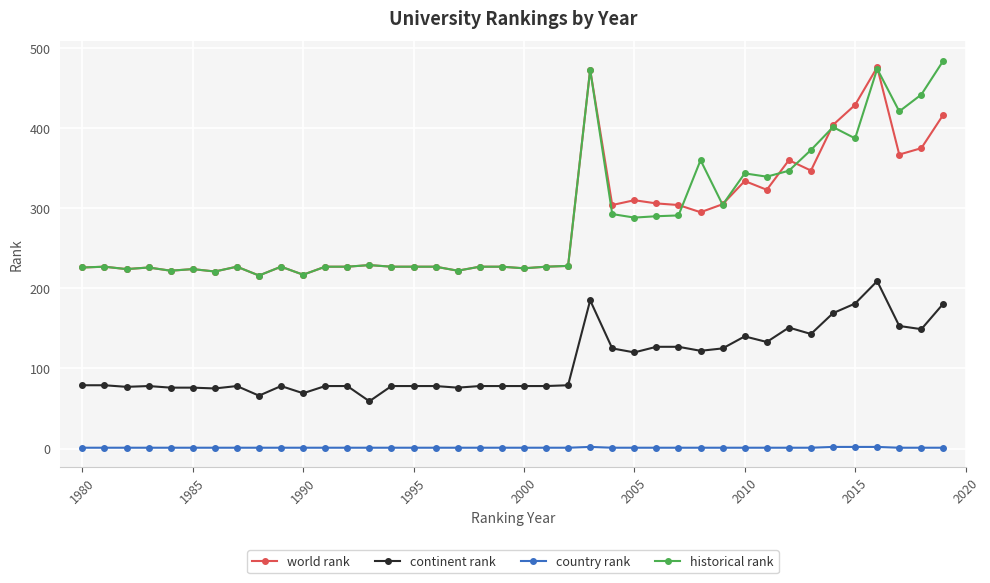

True or false: continent rank has more than 0 points higher than both neighbors.

True